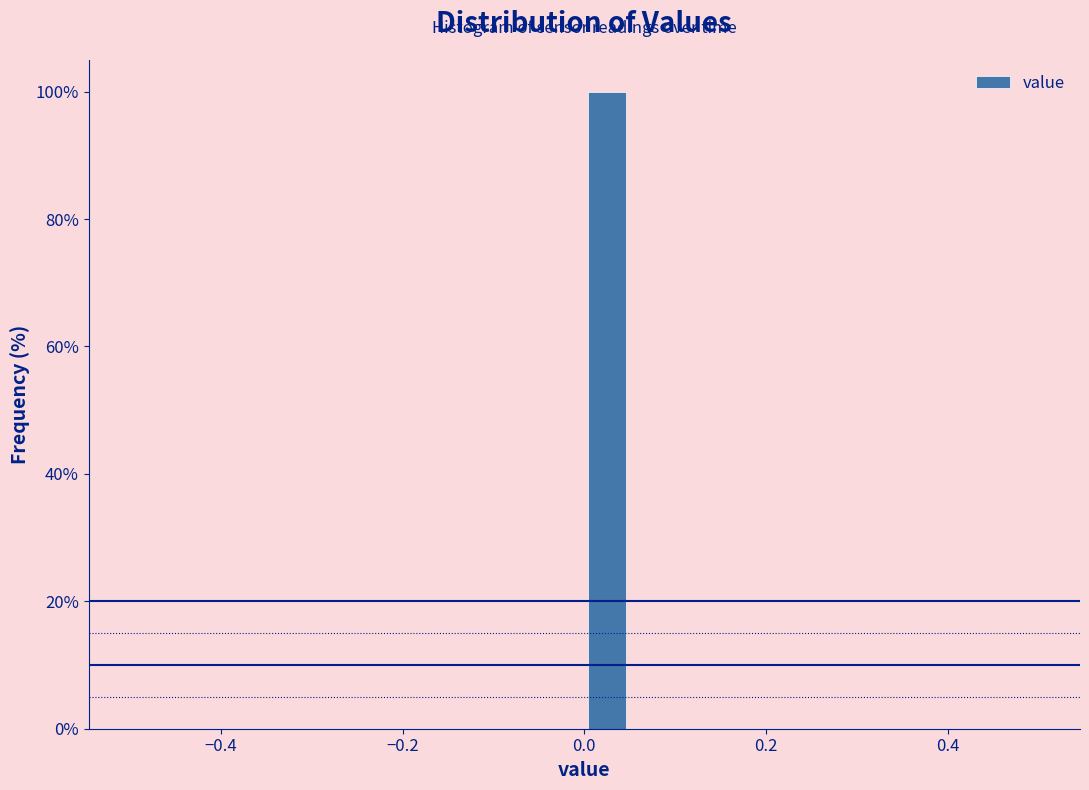

Around what value on the x-axis is the tallest bar? Give the approximate position of its centre, as read against the axis.

0.02